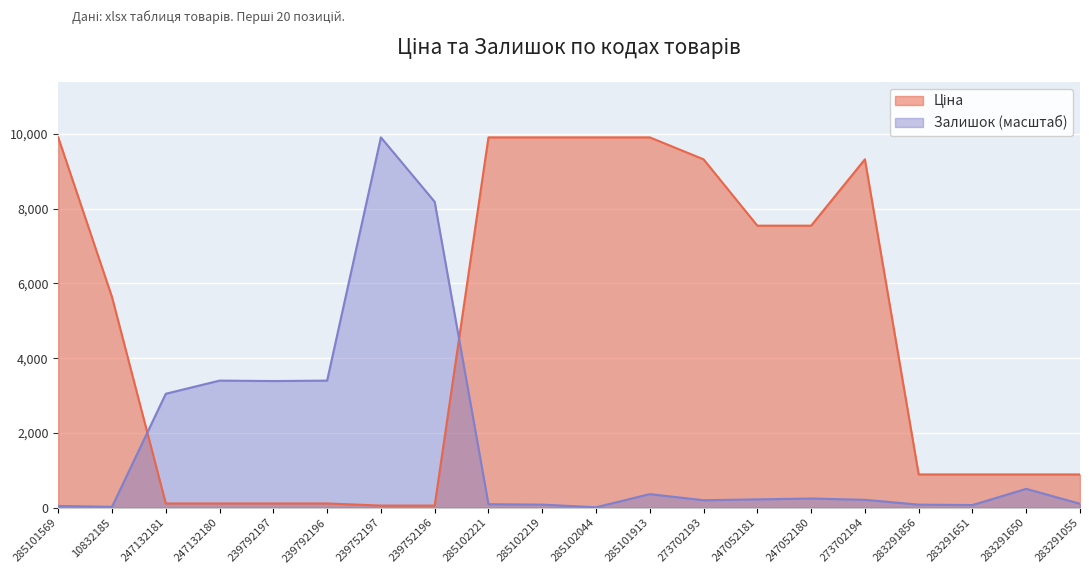

How many interior local peaks does the Ціна series have?

1